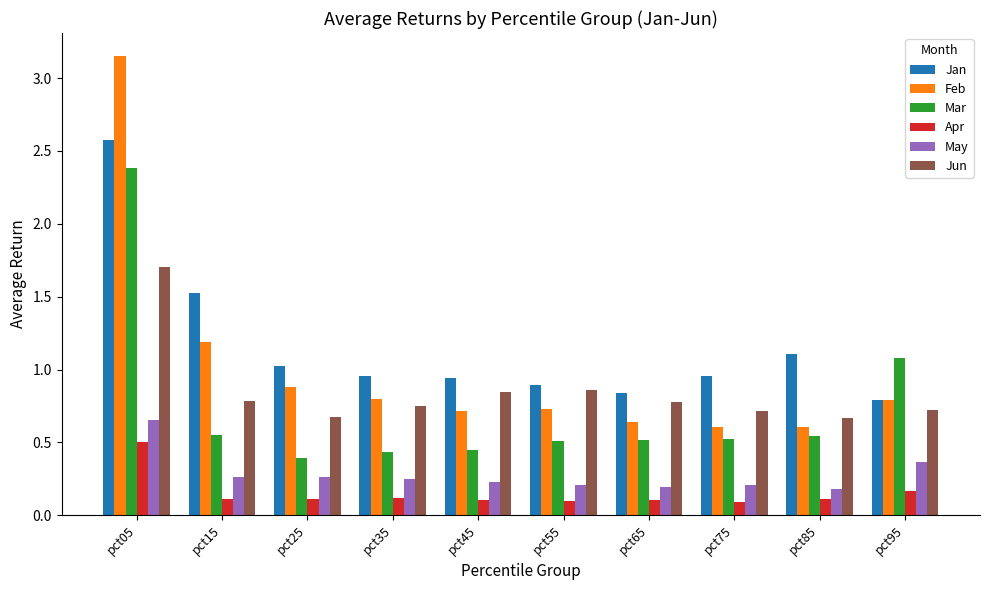

At pct05, list the series in order from largest to smallest.

Feb, Jan, Mar, Jun, May, Apr